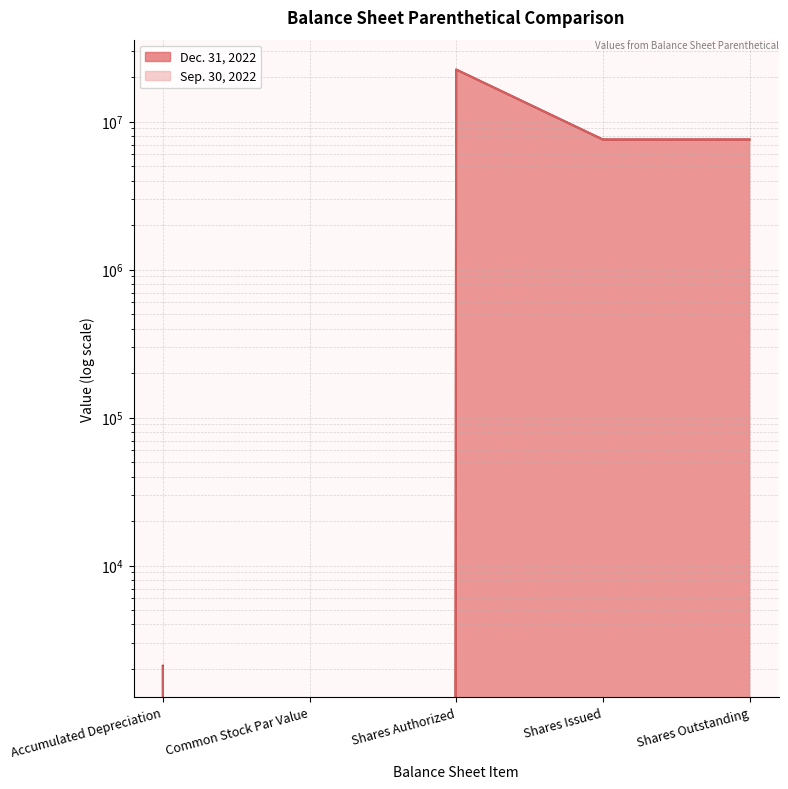

True or false: Sep. 30, 2022 and Dec. 31, 2022 intersect in this chart.

False